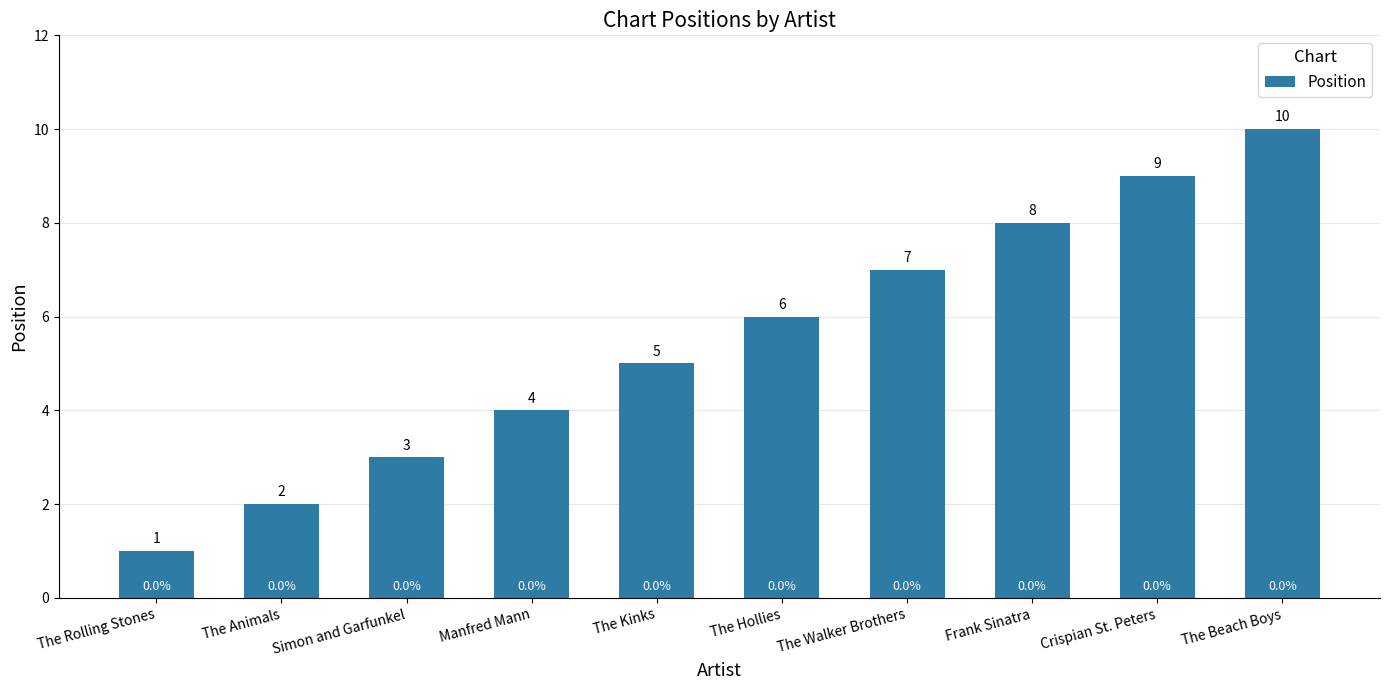

How many bars are there in total?

10